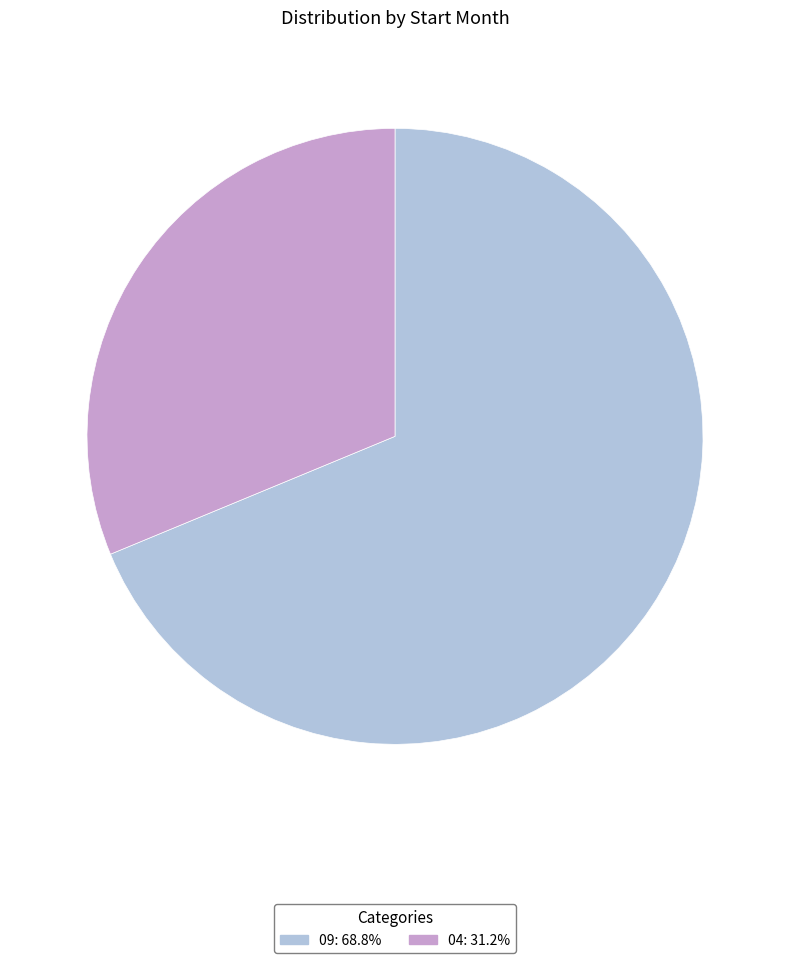

Approximately how many times larger is the value at 09 compared to 04?

2.2